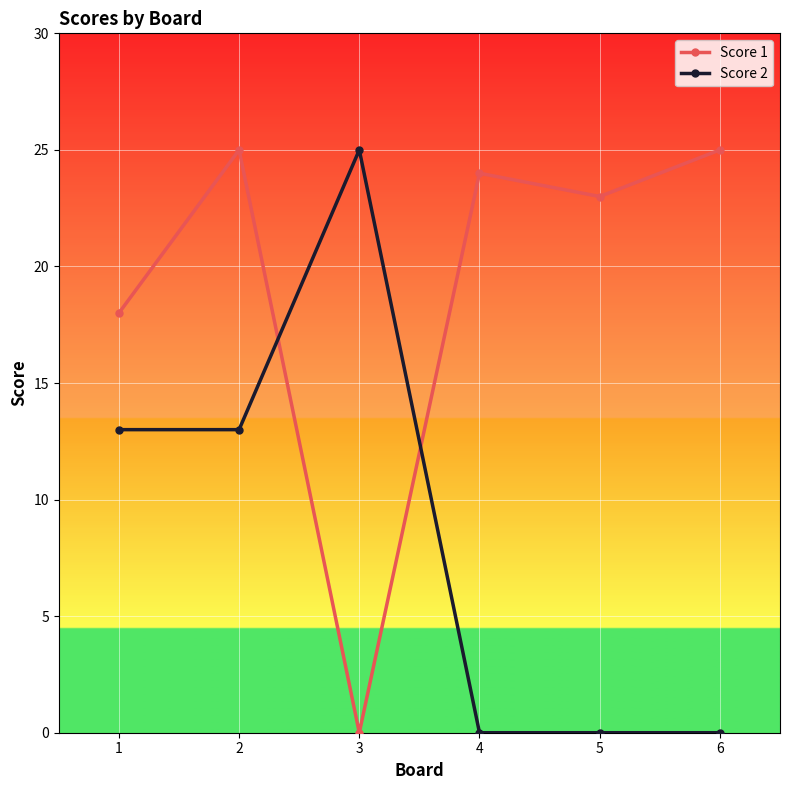

What are all the series names shown in the legend?

Score 1, Score 2